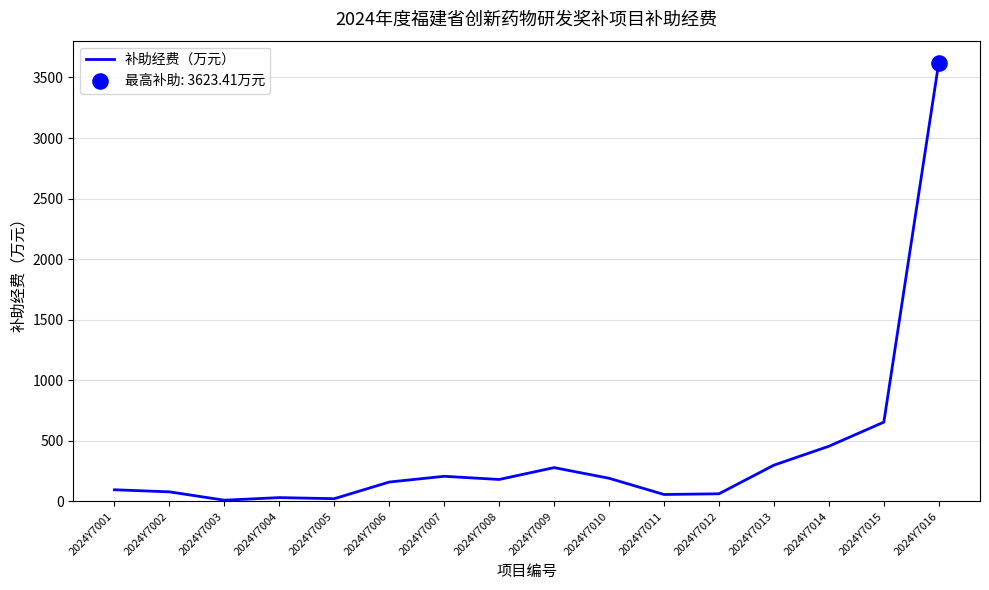

Between 2024Y7009 and 2024Y7006, which is larger?

2024Y7009